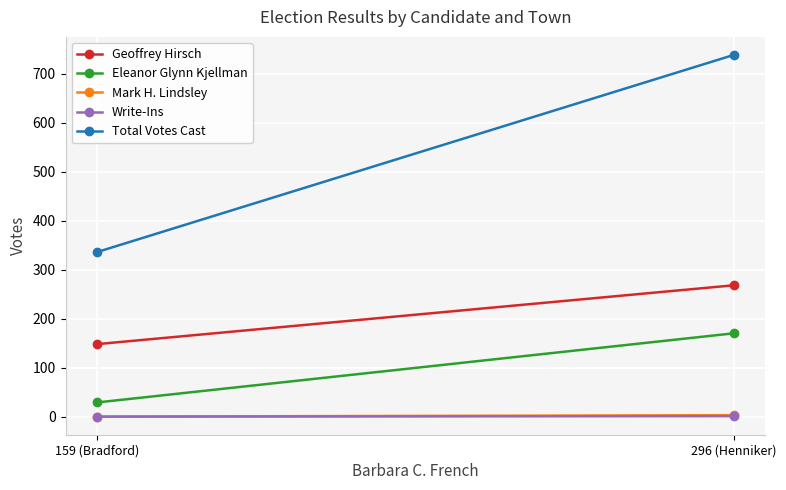

Which series has the largest range (max minus min)?

Total Votes Cast